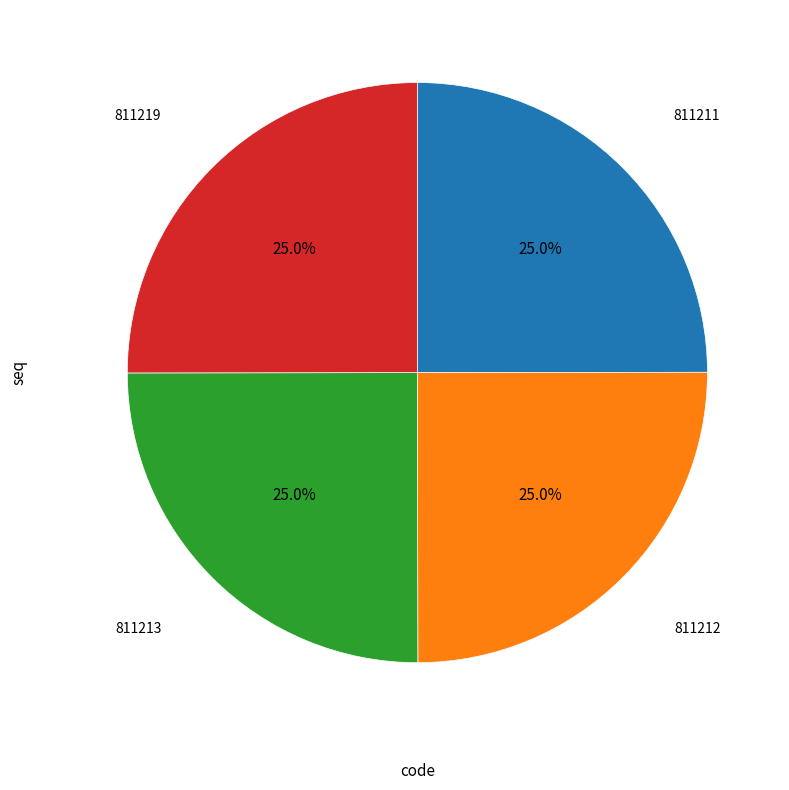

What is the ratio of the value at 811219 to the value at 811211?

1.0